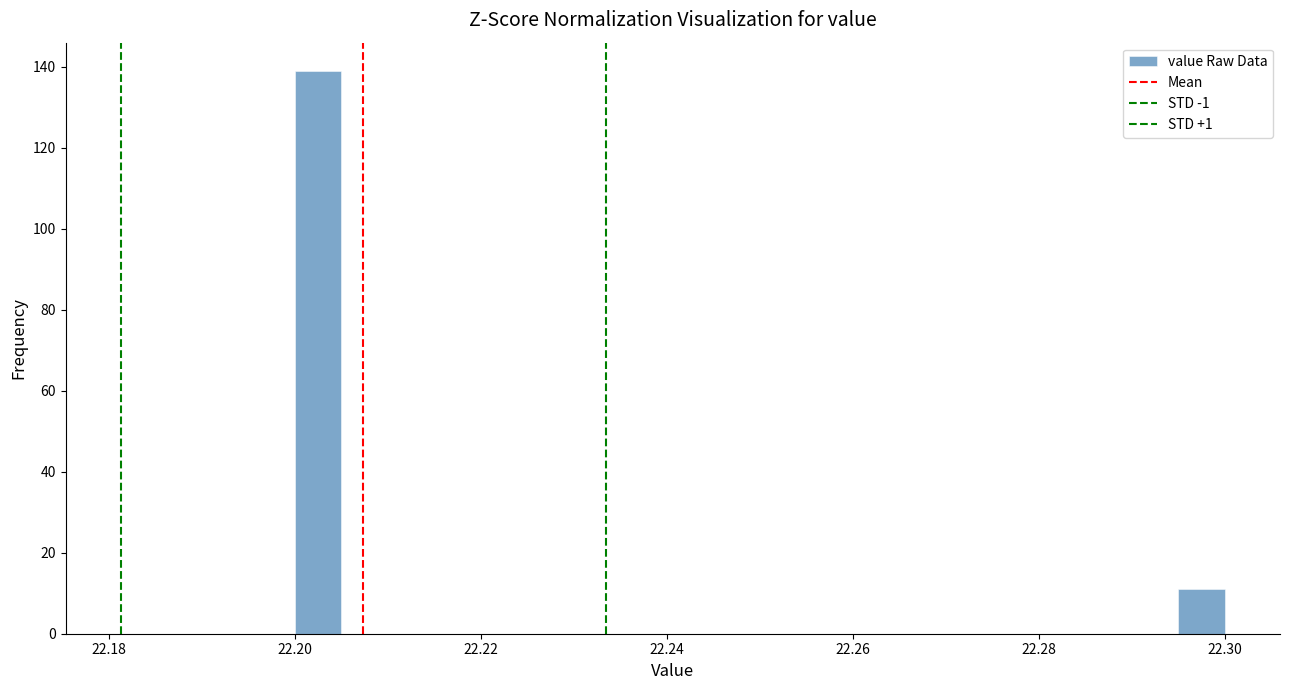

Read against the x-axis, roughly where is the centre of the tallest bar?

22.202